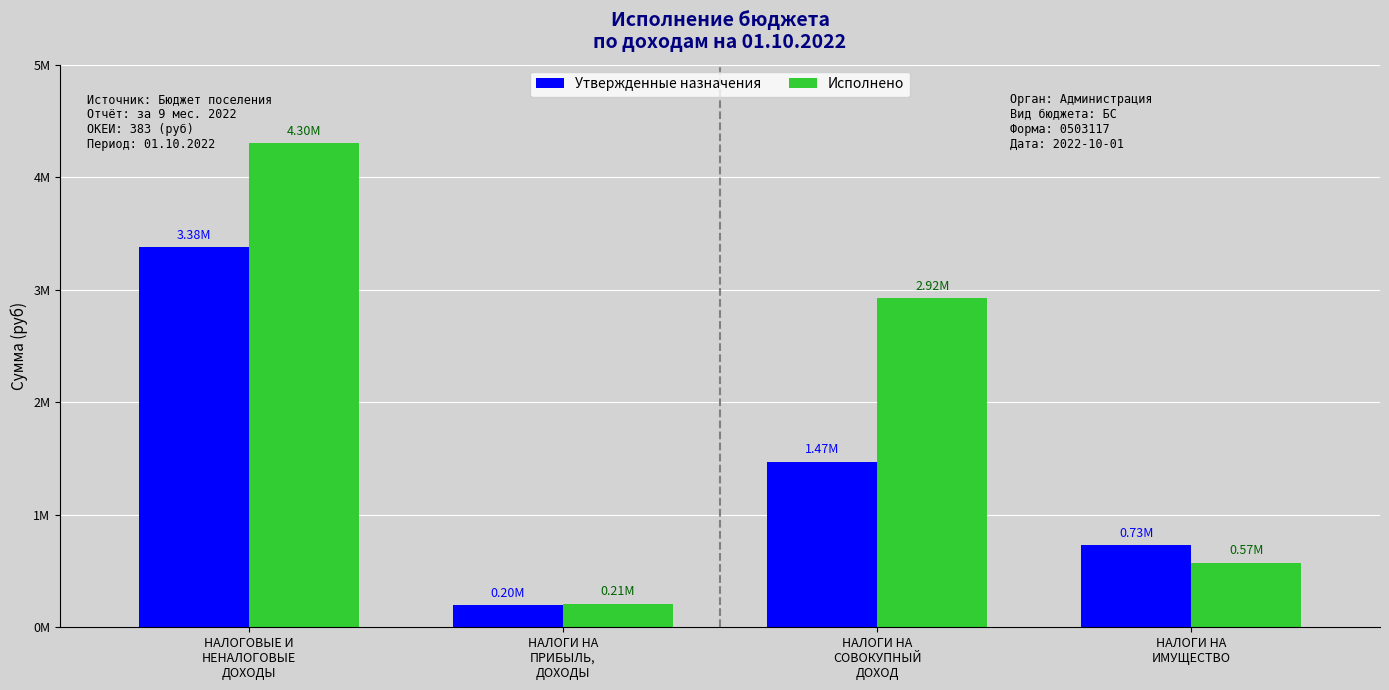

What is the sum of the Утвержденные назначения values at НАЛОГИ НА
СОВОКУПНЫЙ
ДОХОД and НАЛОГИ НА
ИМУЩЕСТВО?

2200000.0